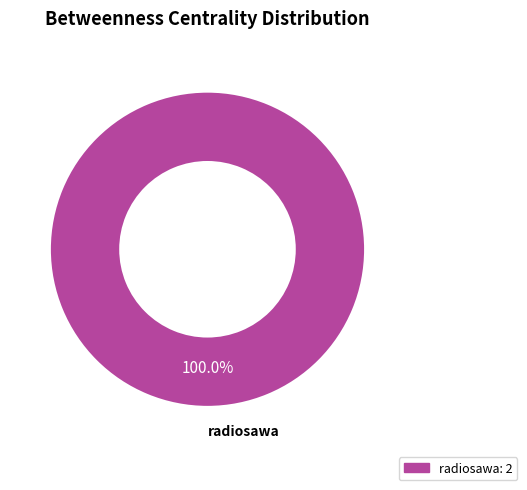

Does any single category account for the majority?

Yes